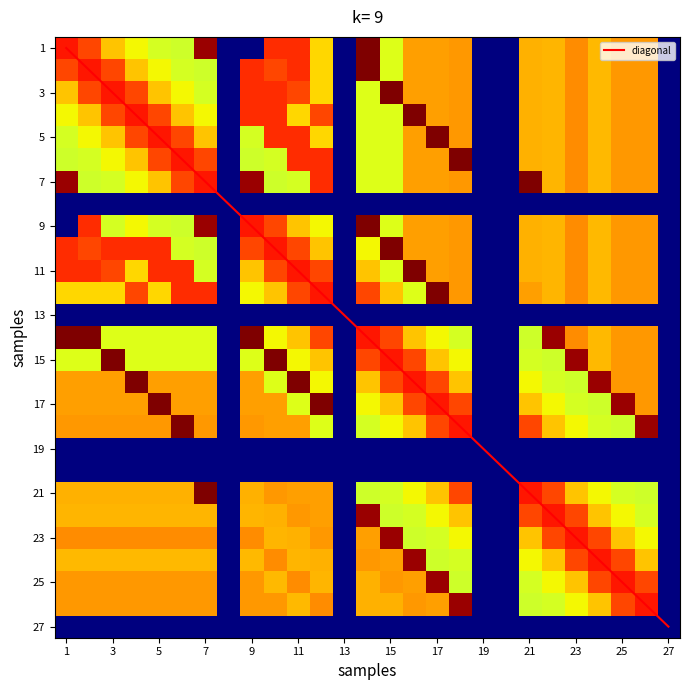

How many categories are shown in the chart?

27